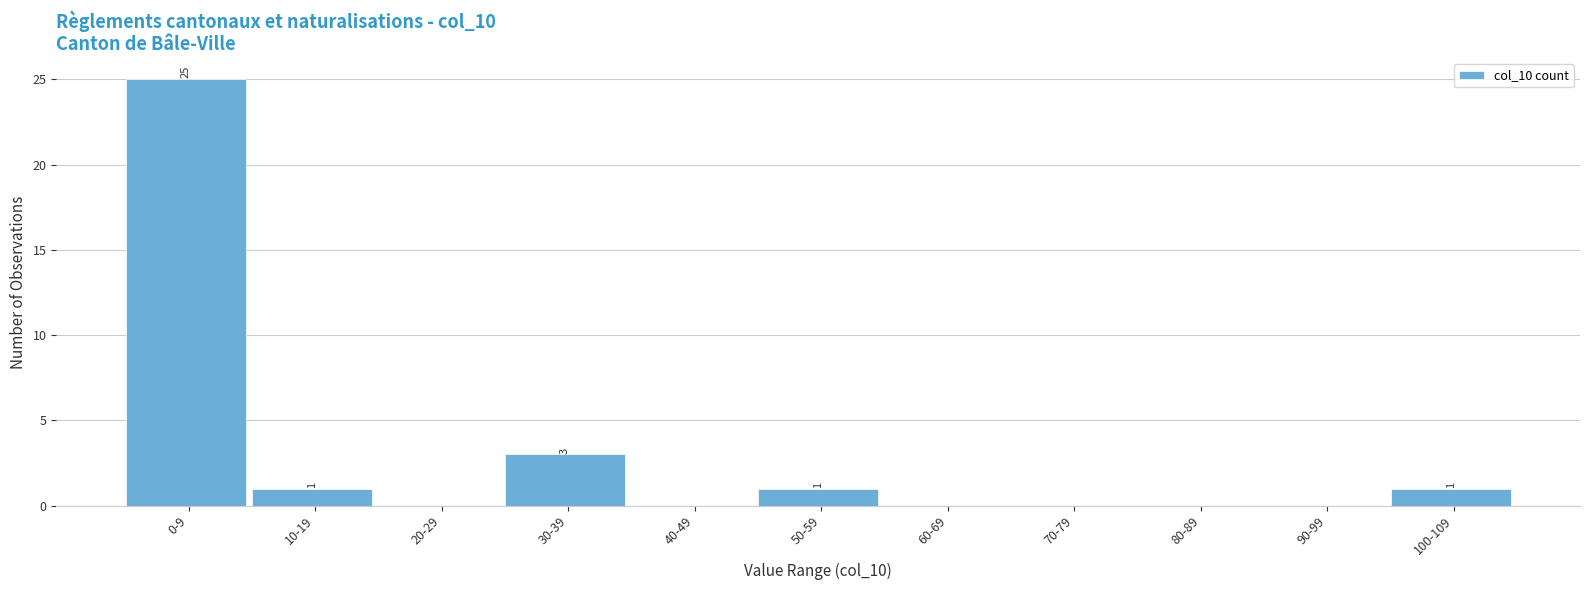

Reading left to right, extract all data points from this chart.

0-9=25	10-19=1	20-29=0	30-39=3	40-49=0	50-59=1	60-69=0	70-79=0	80-89=0	90-99=0	100-109=1